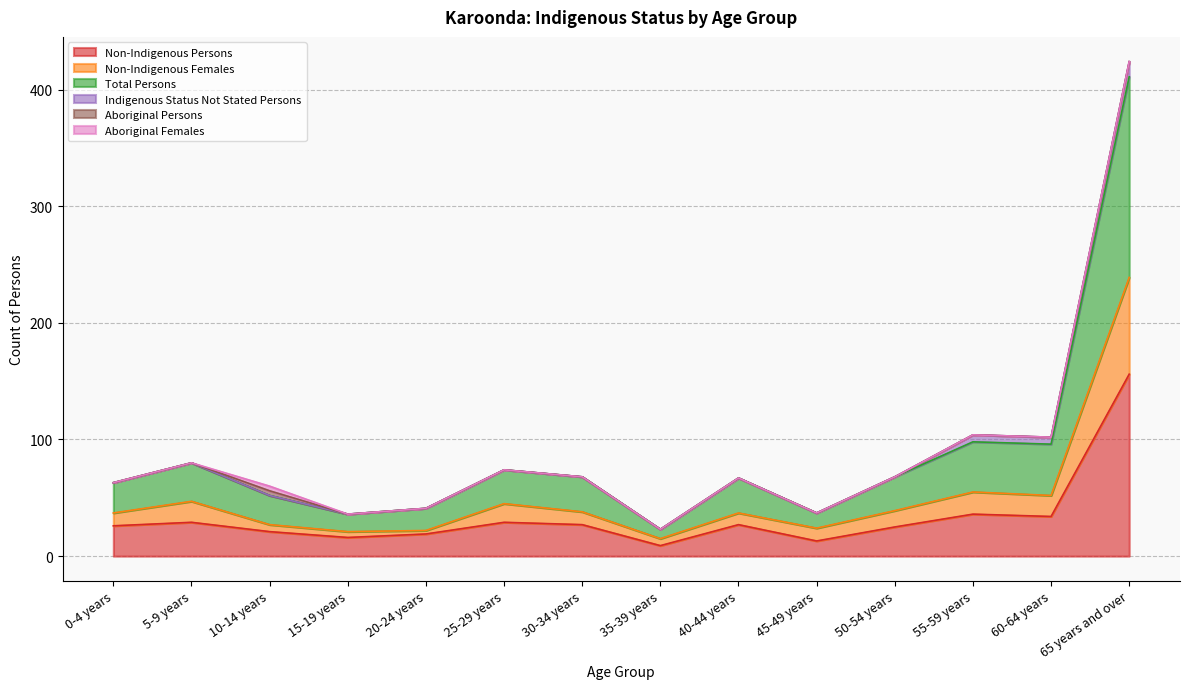

Does the chart display data point markers on the line(s)?

No